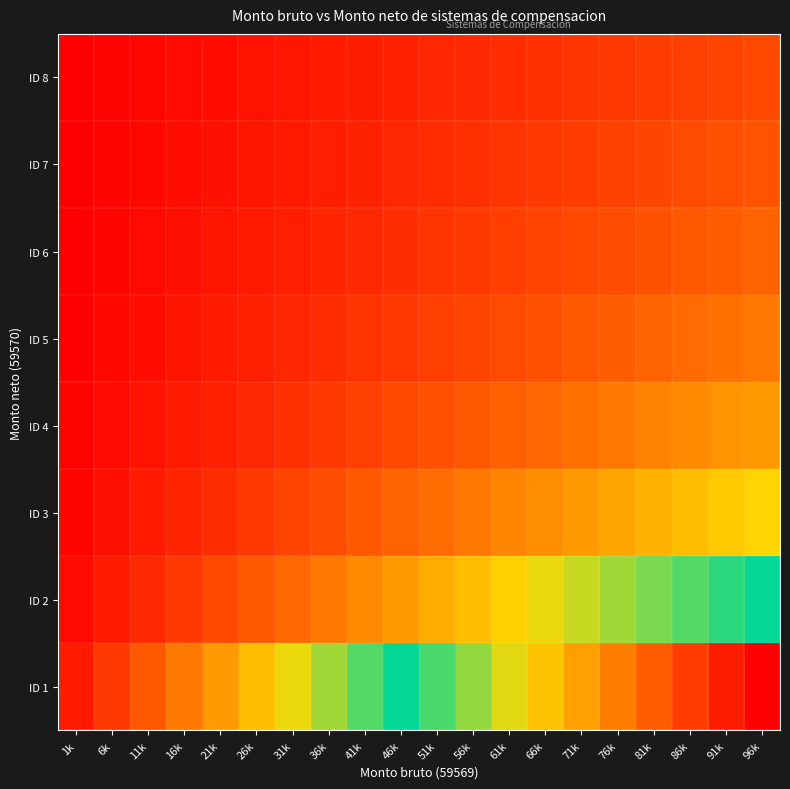

At which category is the sum across all series the highest?

96k